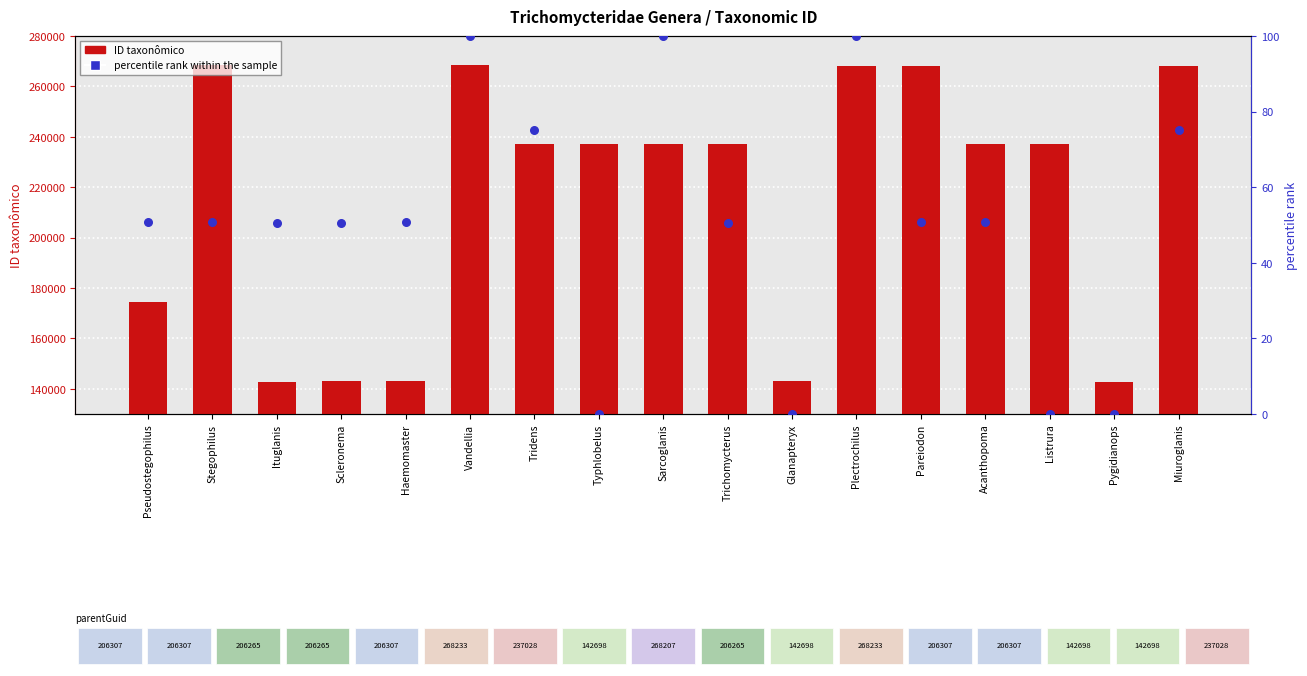

Which series has the widest spread of Y values?

ID taxonômico